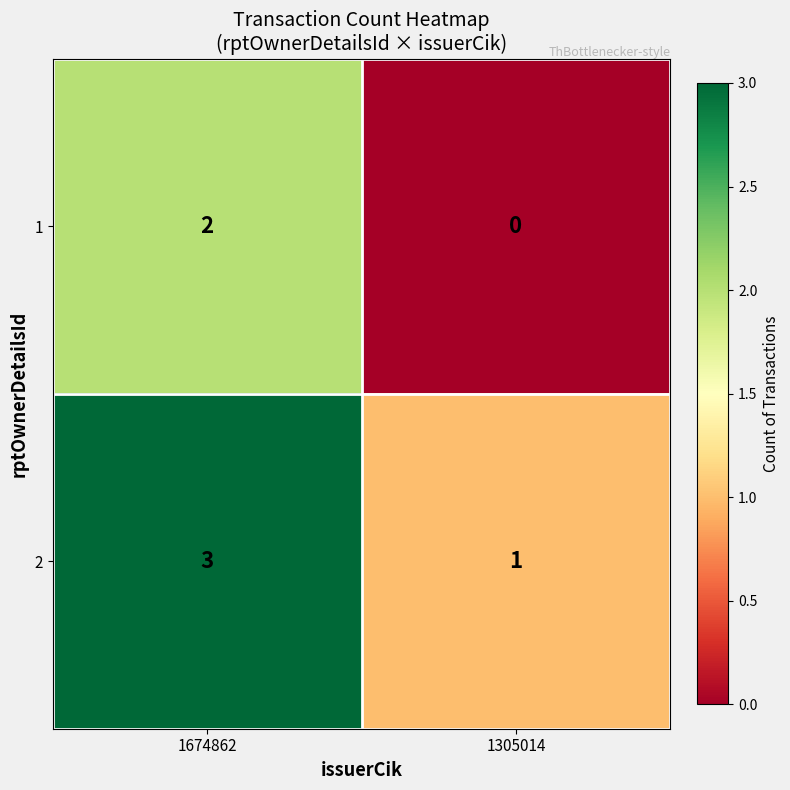

Rank the series by their average value, from highest to lowest.

2, 1